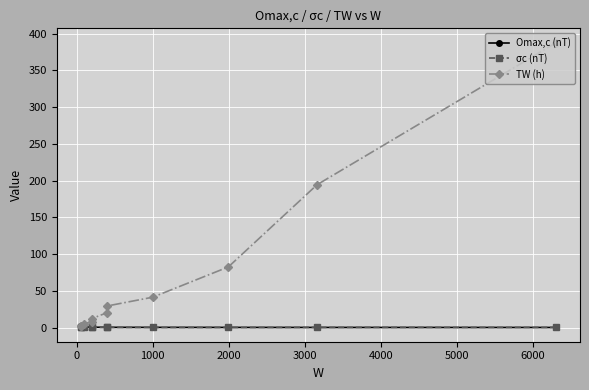

Which series changed the most between 2000 and 6000?

TW (h)